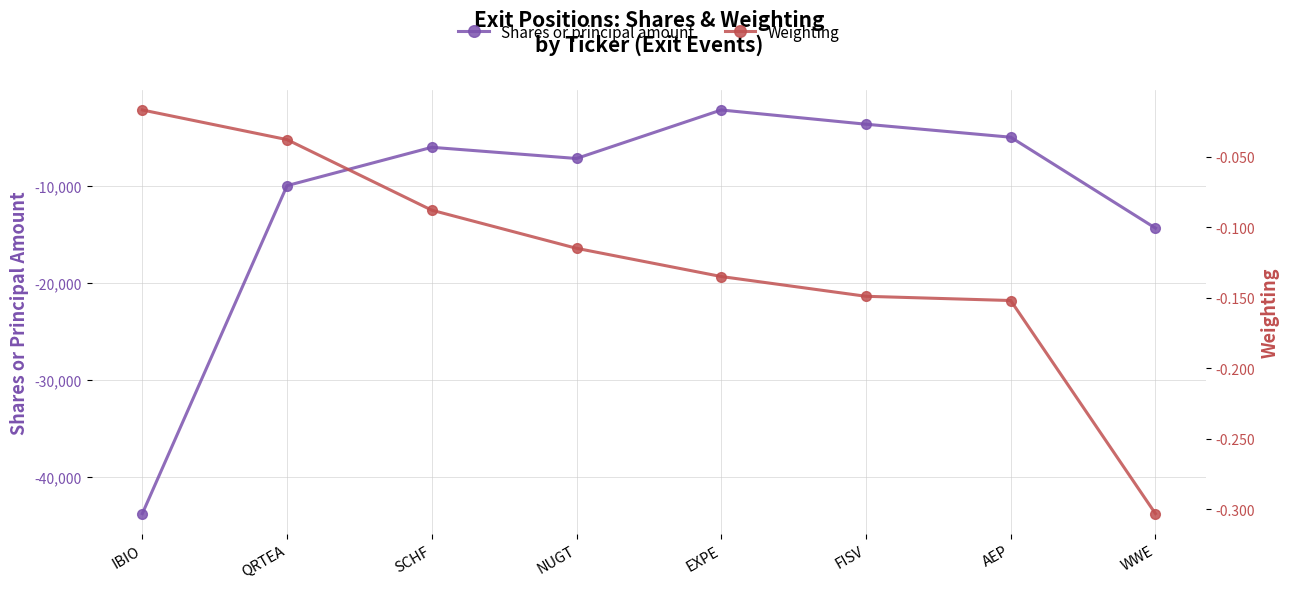

At which category is the sum across all series the highest?

EXPE